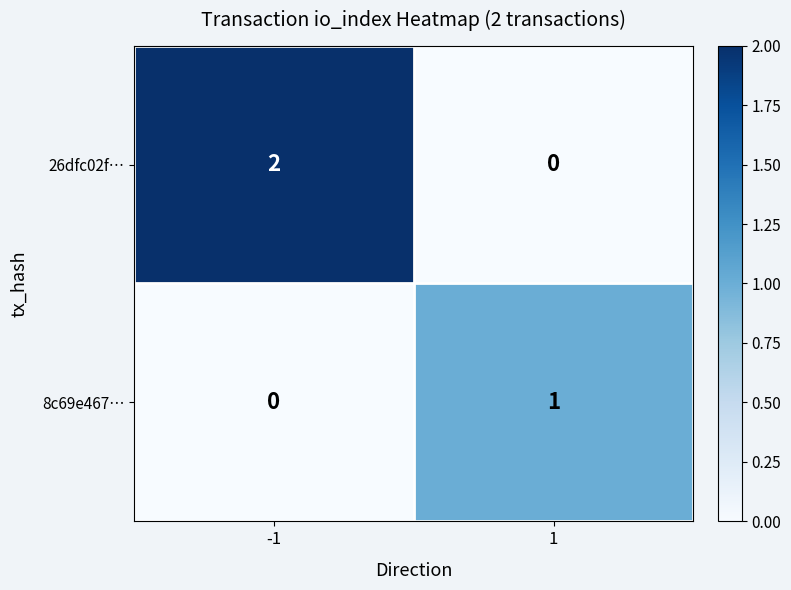

Rank the categories by 26dfc02f… value from highest to lowest.

-1, 1